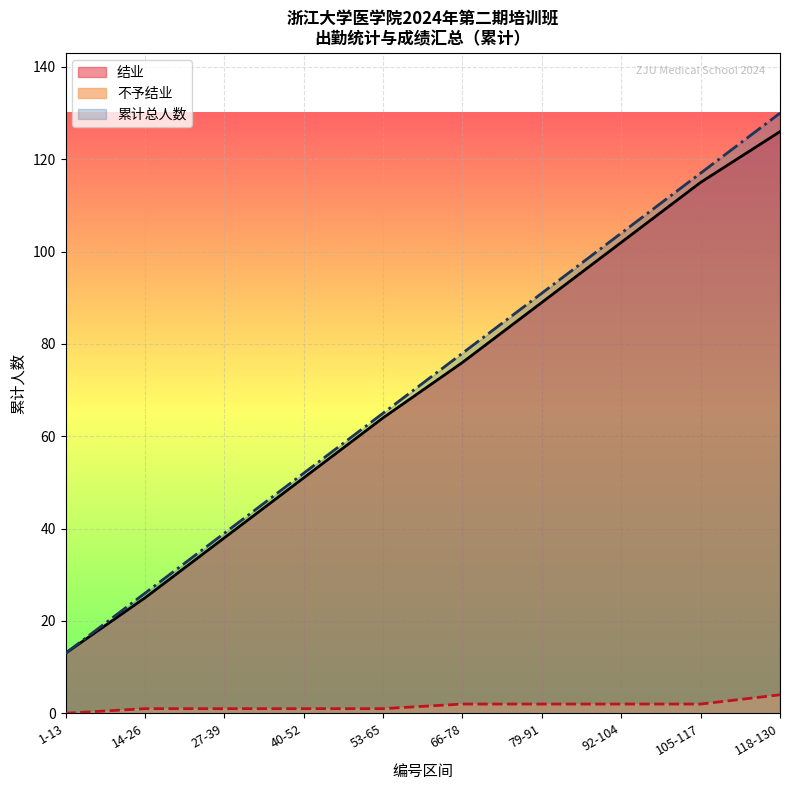

Between 1-13 and 14-26, which series saw the biggest shift?

累计总人数